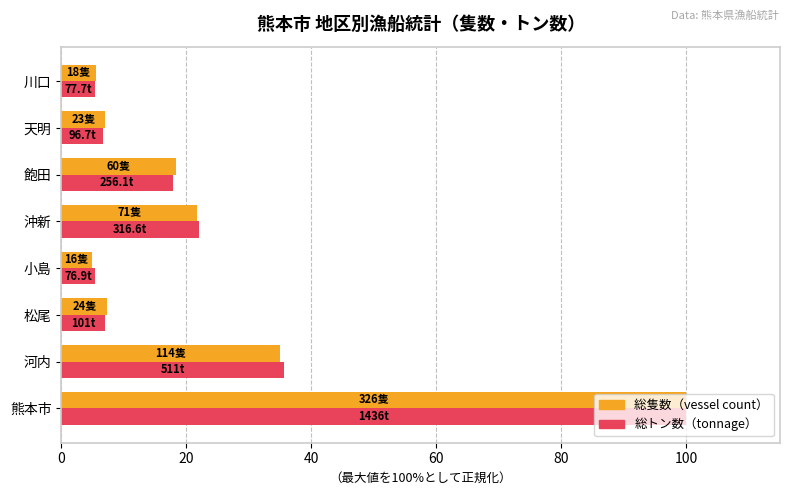

What is the maximum value shown in the chart?

100.0